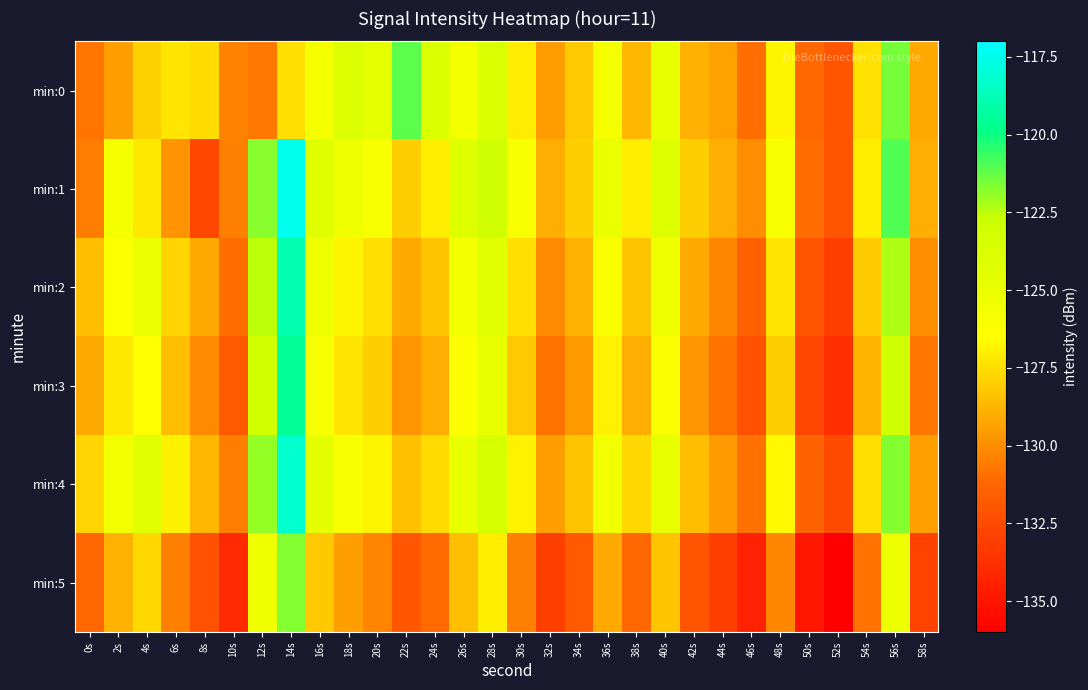

Which has a higher value, 8s or 34s?

8s